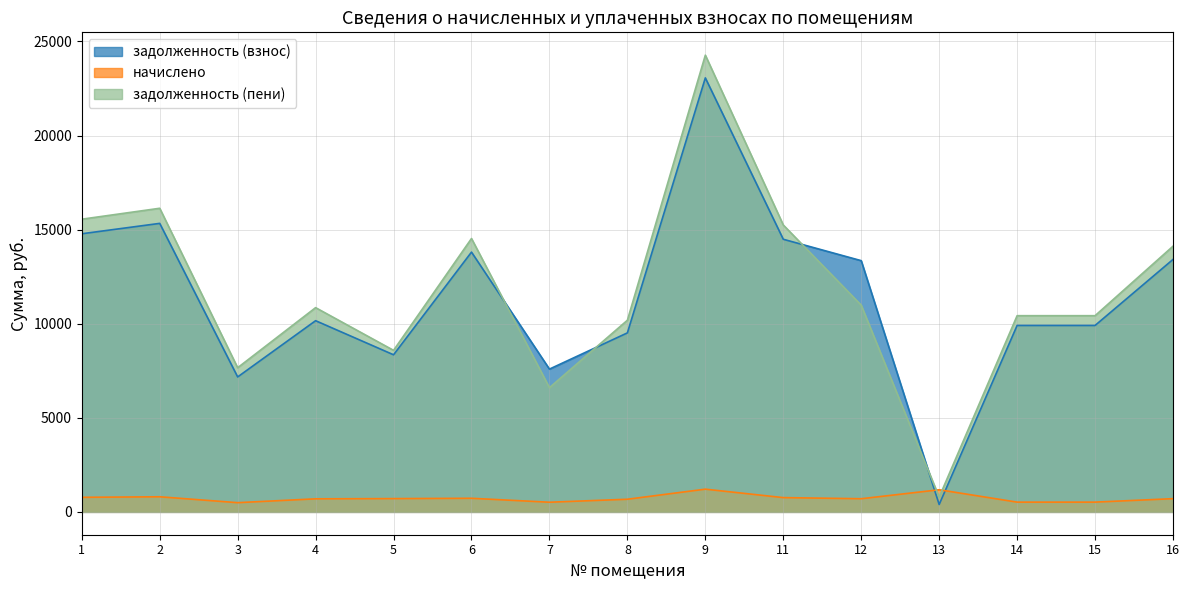

What is the sum of all задолженность (пени) values?

176363.8